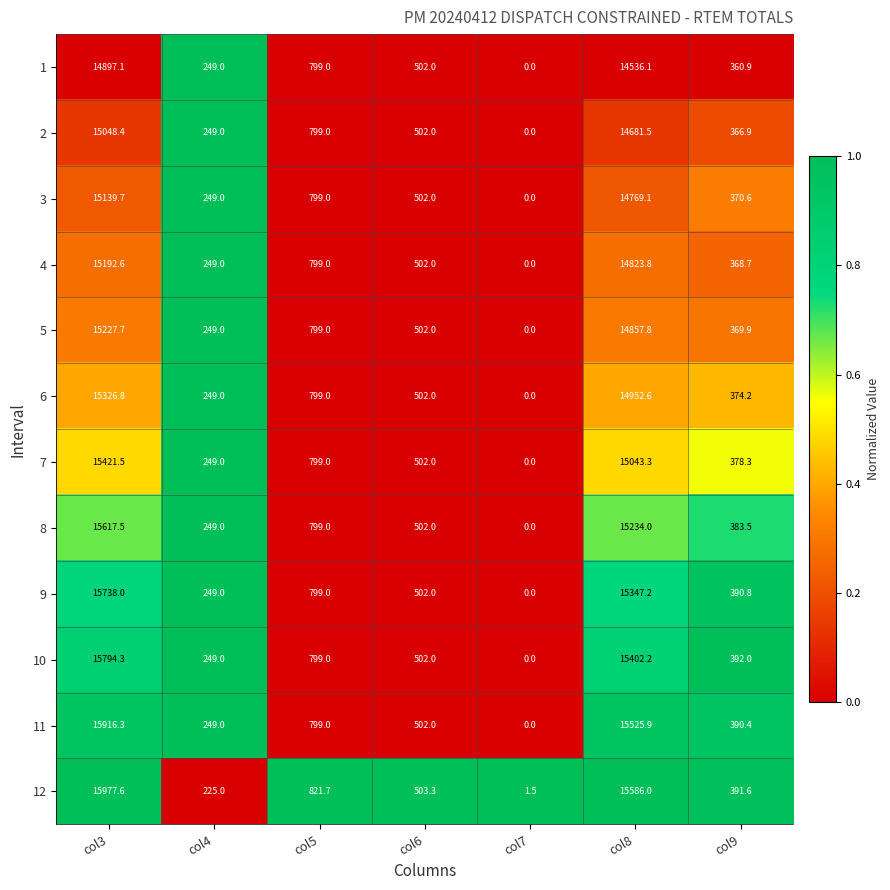

What value does the 1 series have at col8?

14536.1